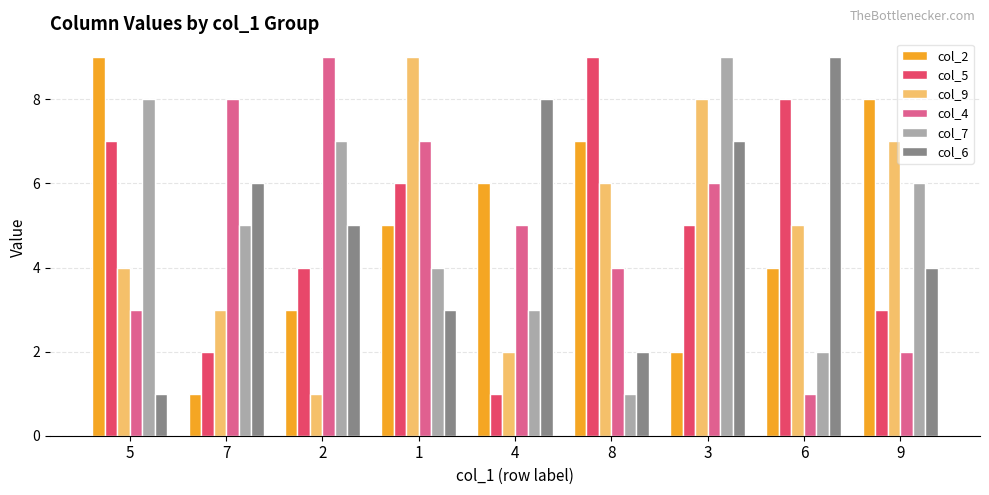

Rank the categories by col_4 value from highest to lowest.

2, 7, 1, 3, 4, 8, 5, 9, 6